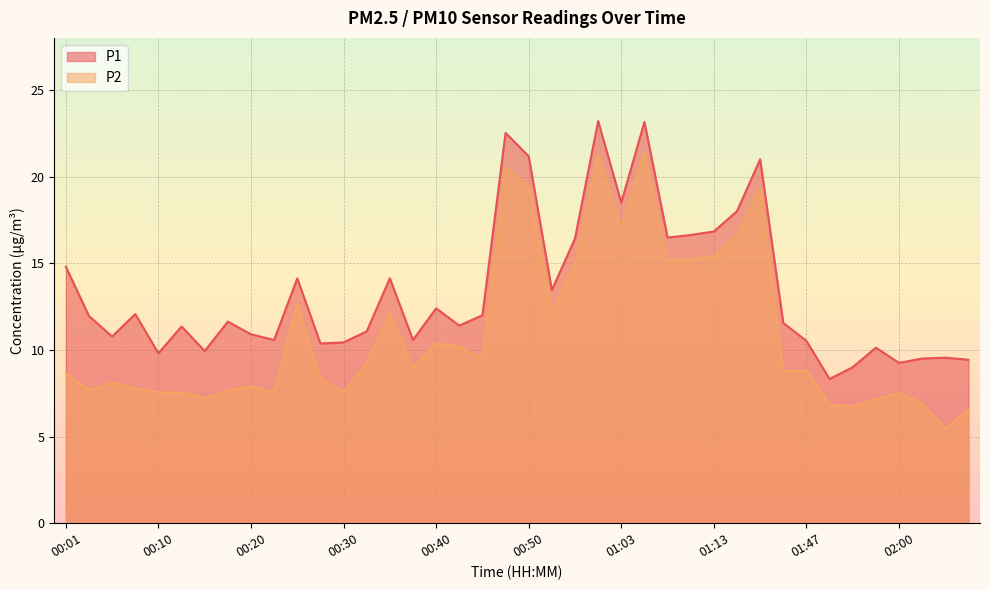

Rank the series by their maximum value, from highest to lowest.

P1, P2